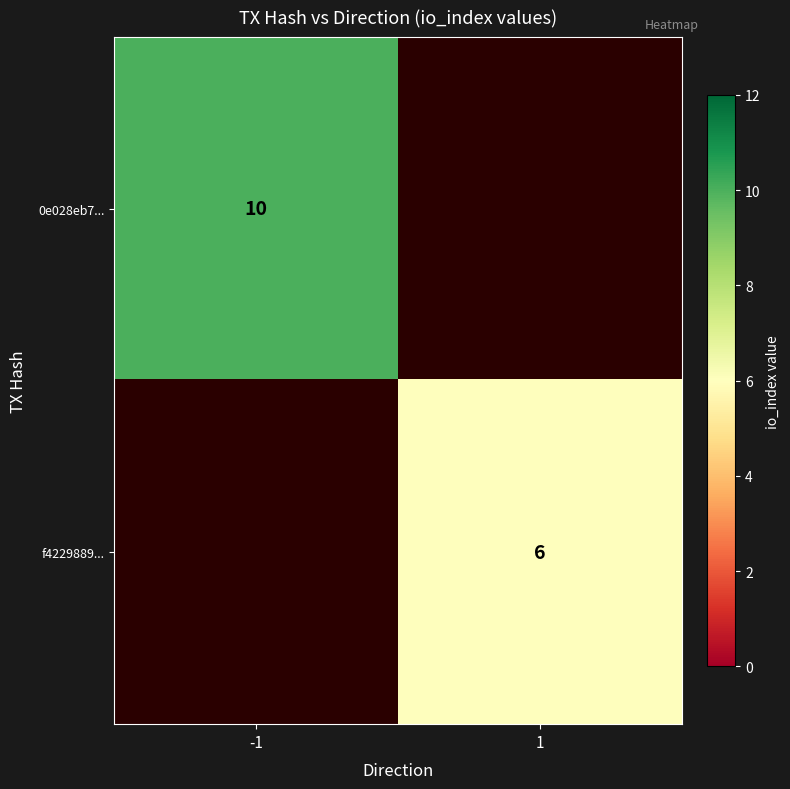

At how many categories does at least one series exceed 6?

1